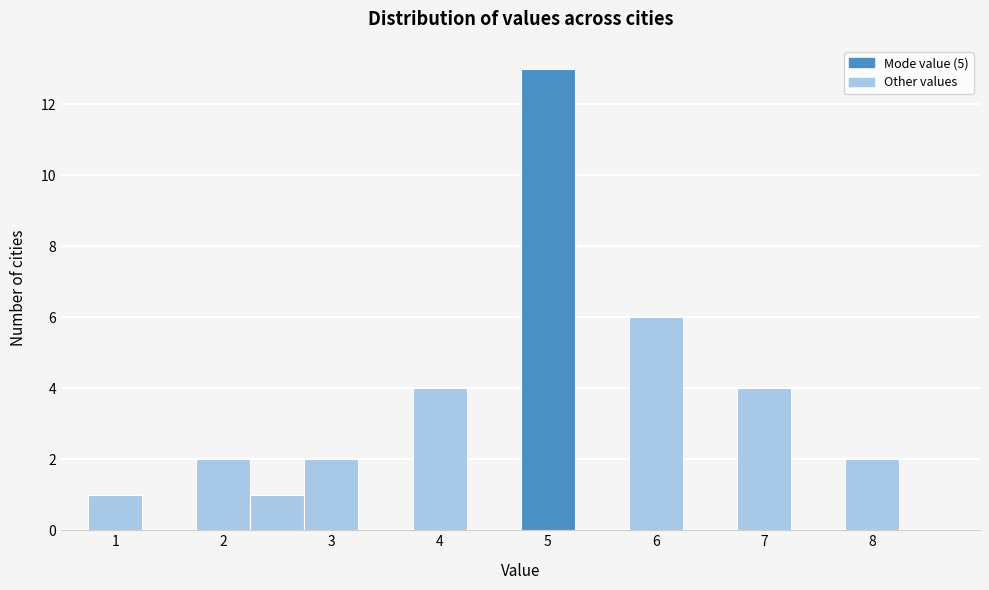

How tall is the bar that spans 0.75 to 1.25 on the x-axis? Neither the bar edges nor the heights are printed on the chart, so give them approximately, as read against the axes.

1